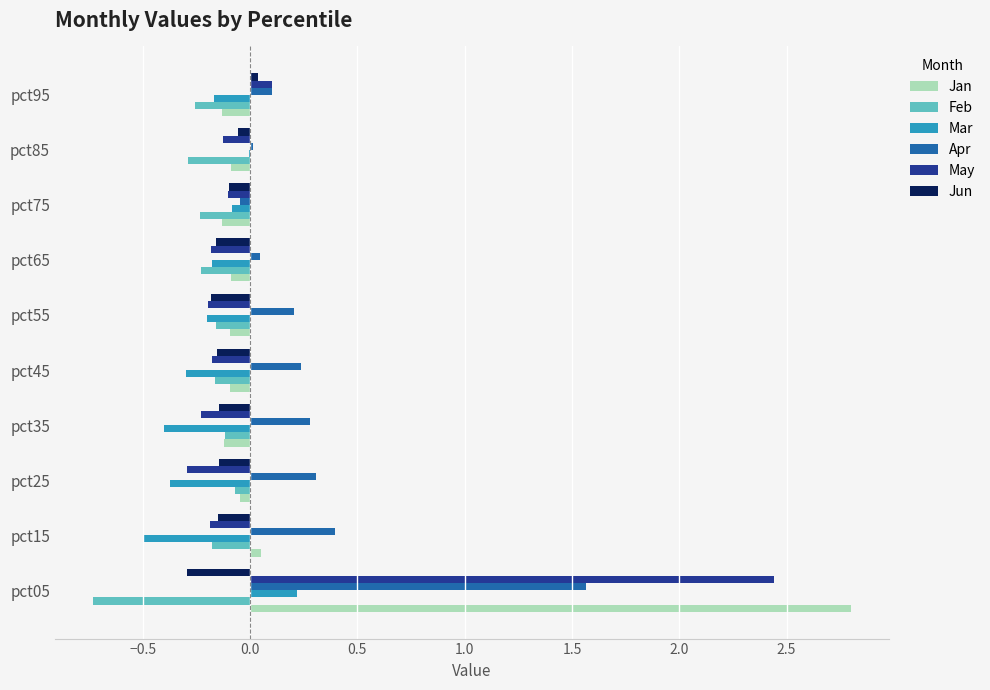

At which label is May closest to 1?

pct95